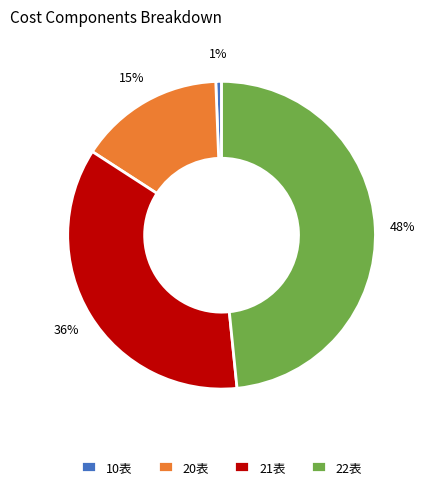

To the nearest percent, what percentage of the pie is 20表?

15%